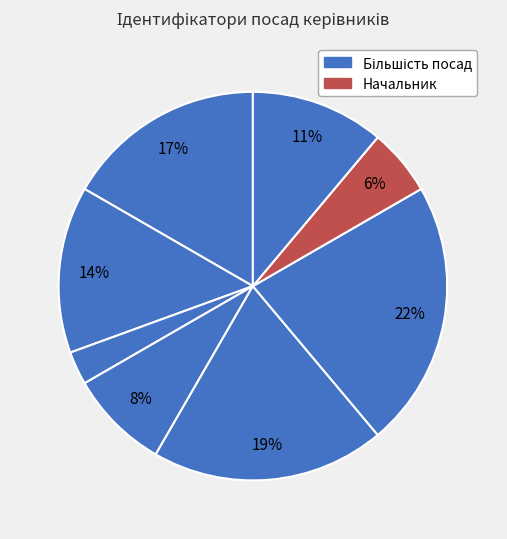

To the nearest percent, what is the average slice percentage?

12%